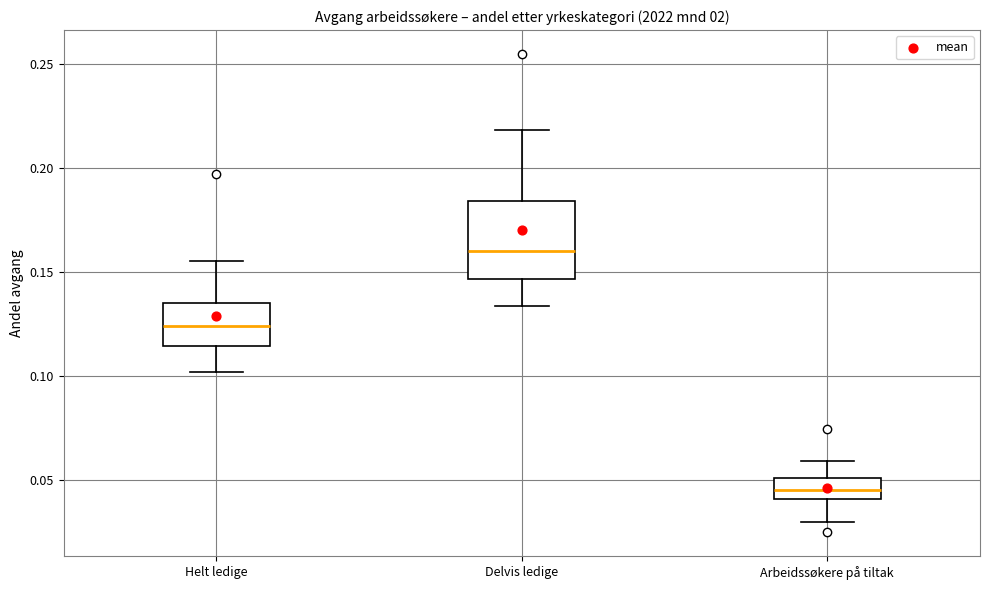

Reading left to right, transcribe this box plot: for each box, give where its median line is, the range the box spans, and where its two whiskers end, as read against the y-axis. The values are not printed on the chart, so give them approximately, as read against the axis.

Helt ledige: median 0.125, box 0.115 to 0.135, whiskers 0.100 to 0.155
Delvis ledige: median 0.160, box 0.145 to 0.185, whiskers 0.135 to 0.220
Arbeidssøkere på tiltak: median 0.045, box 0.040 to 0.050, whiskers 0.030 to 0.060